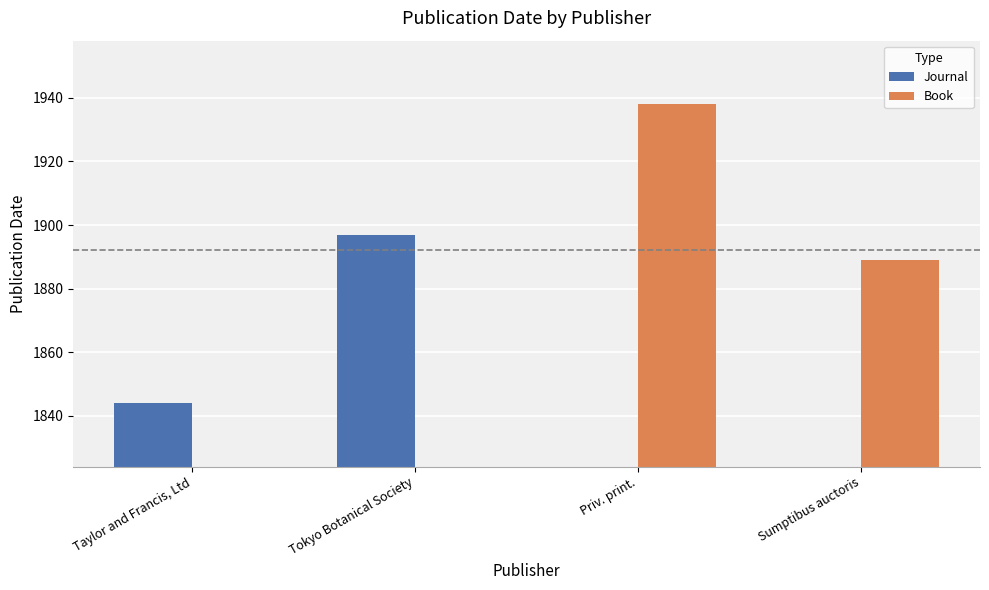

Is it true that Book equals -1313 at Tokyo Botanical Society?

False